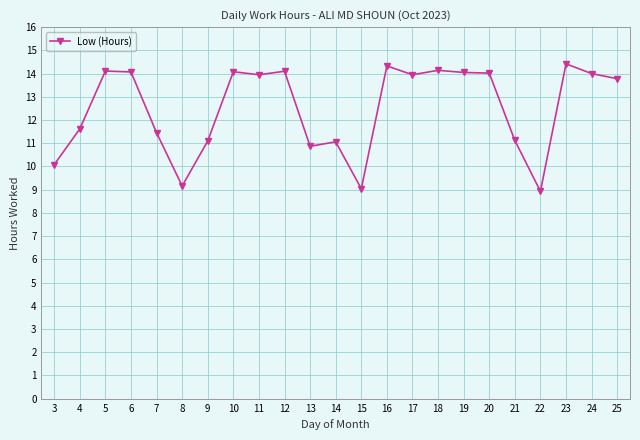

What is the average value?

12.5